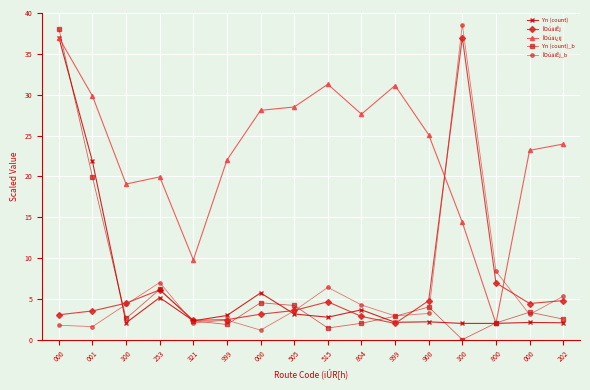

At 804, list the series in order from smallest to largest.

Yn (count)_b, ÎOúäiÊj, Yn (count), ÎOúäiÊj_b, ÎOúäi¿ij